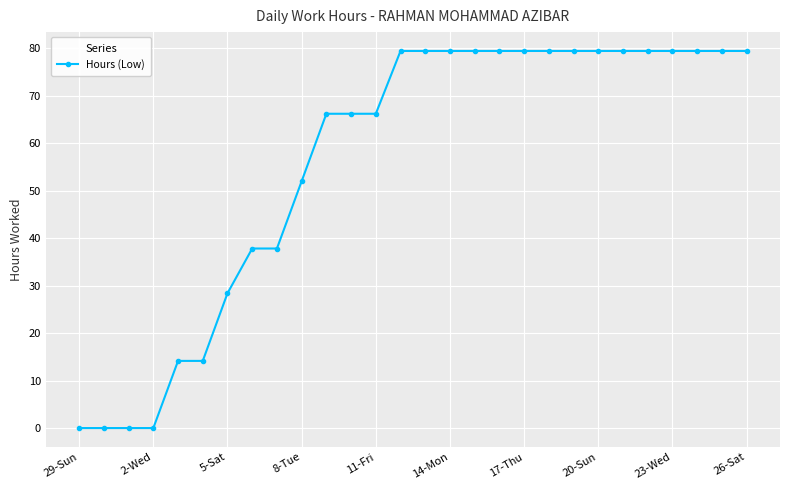

Reading left to right, what are all the values shown in this chart?

0.0	0.0	0.0	0.0	14.2	14.2	28.4	37.8	37.8	52.0	66.2	66.2	66.2	79.5	79.5	79.5	79.5	79.5	79.5	79.5	79.5	79.5	79.5	79.5	79.5	79.5	79.5	79.5